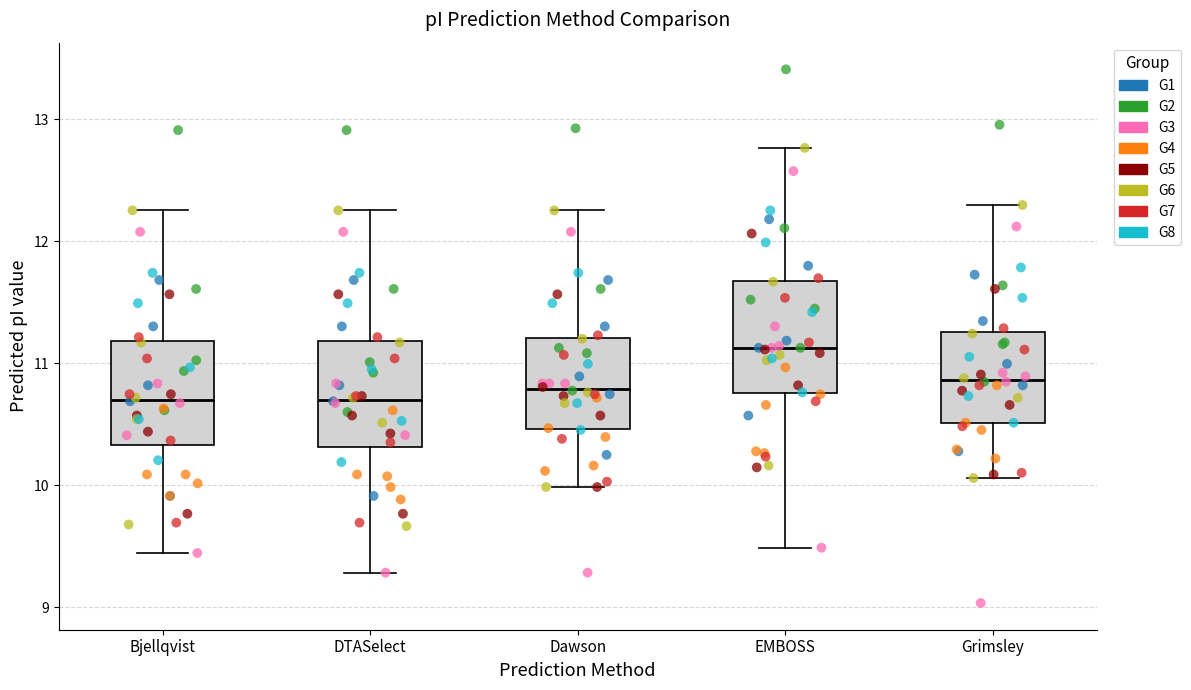

Reading left to right, transcribe this box plot: for each box, give where its median line is, the range the box spans, and where its two whiskers end, as read against the y-axis. The values are not printed on the chart, so give them approximately, as read against the axis.

Bjellqvist: median 10.7, box 10.3 to 11.2, whiskers 9.4 to 12.3
DTASelect: median 10.7, box 10.3 to 11.2, whiskers 9.3 to 12.3
Dawson: median 10.8, box 10.5 to 11.2, whiskers 10.0 to 12.3
EMBOSS: median 11.1, box 10.8 to 11.7, whiskers 9.5 to 12.8
Grimsley: median 10.9, box 10.5 to 11.3, whiskers 10.1 to 12.3